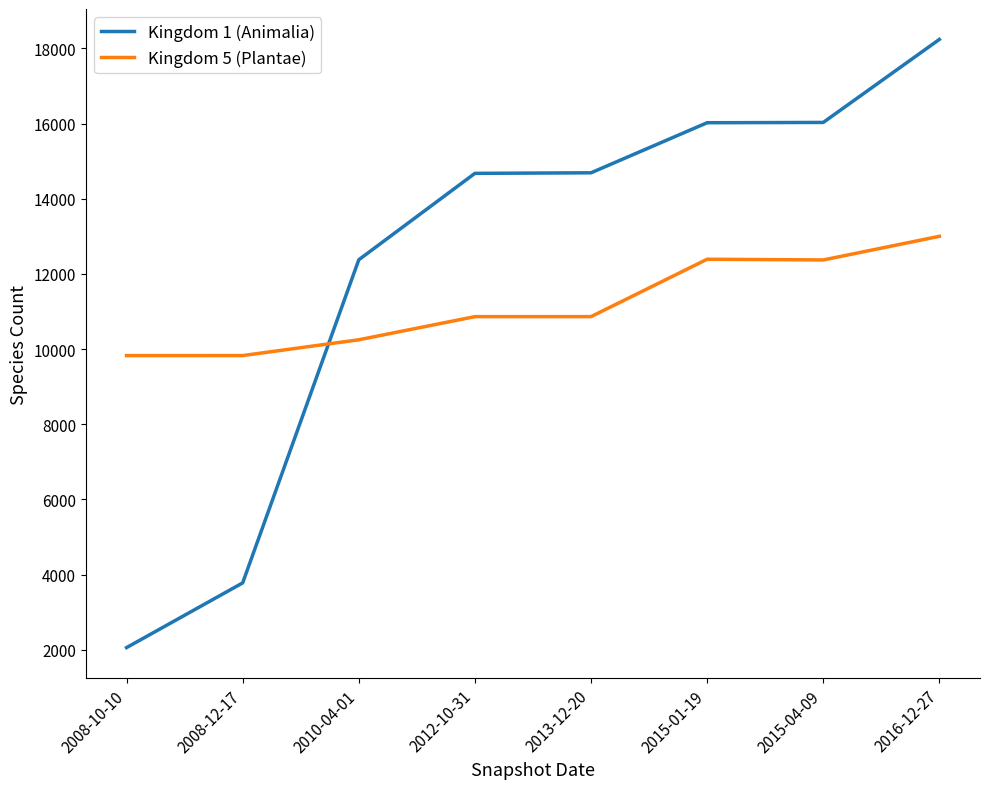

How many intersections are there between Kingdom 1 (Animalia) and Kingdom 5 (Plantae)?

1